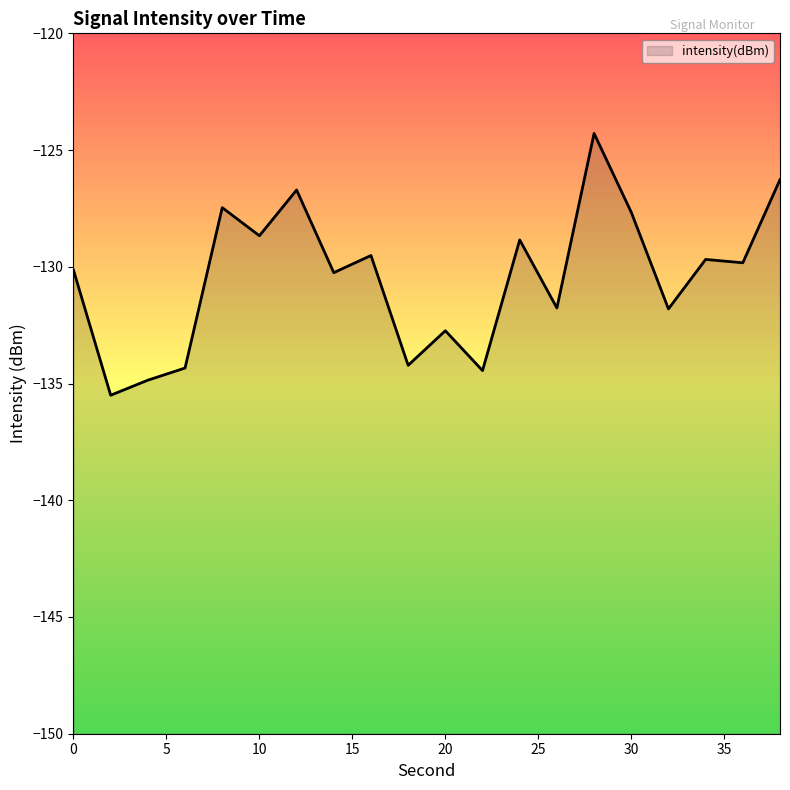

Read the value at 26.

-131.8